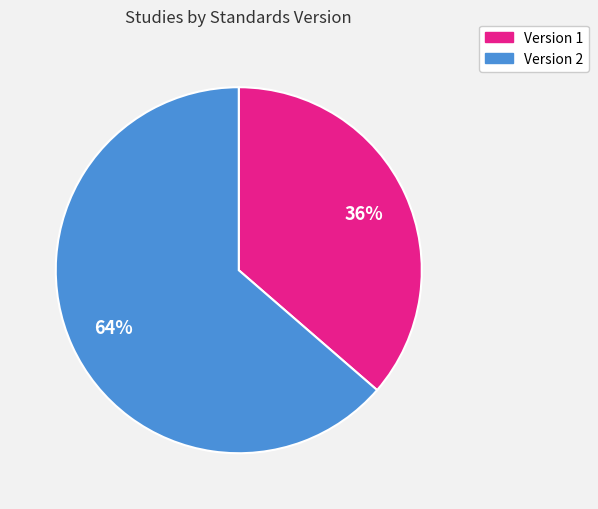

Does any single category account for the majority?

Yes